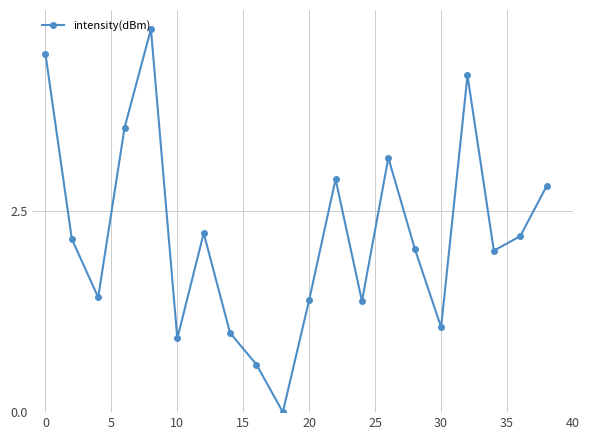

What is the maximum value shown in the chart?

4.7